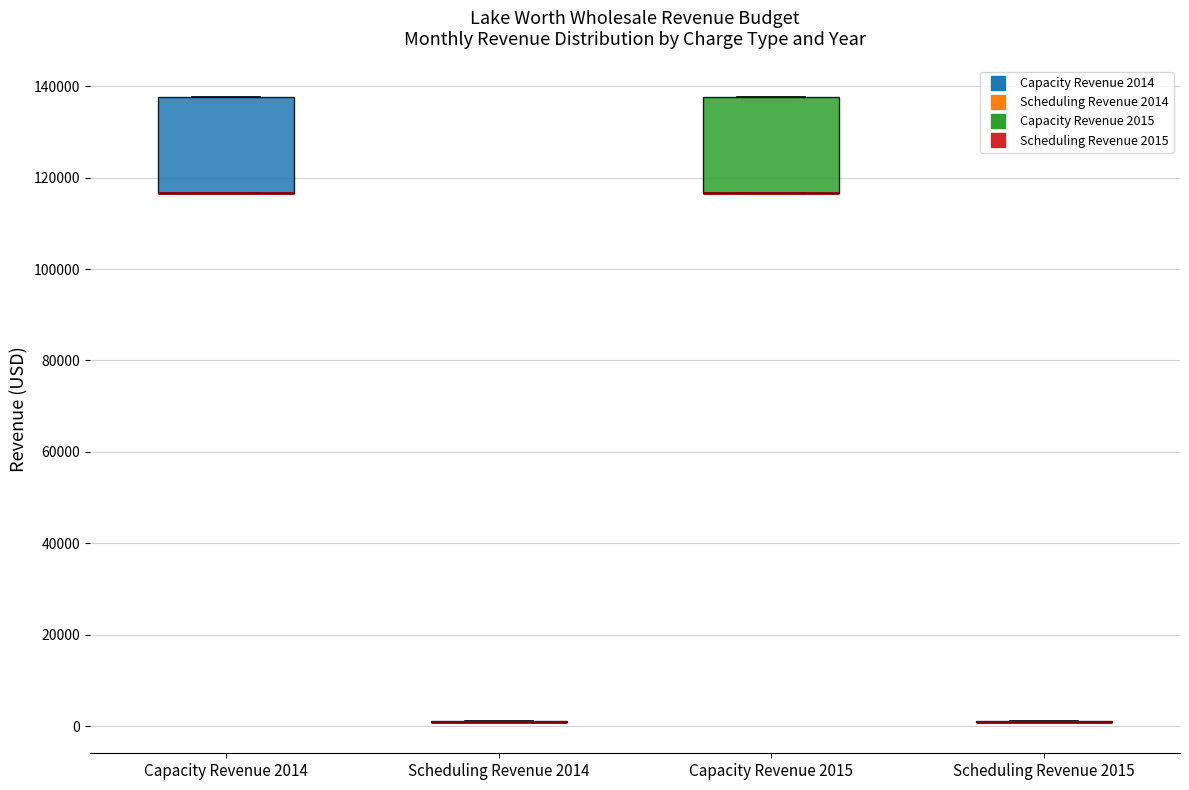

Reading left to right, read every box against the y-axis: the position of its median line, the range the box covers, and the ends of its whiskers. The values are not printed on the chart, so give them approximately, as read against the axis.

Capacity Revenue 2014: median 116000 (drawn on the box's lower edge), box 116000 to 138000, whiskers 116000 to 138000
Scheduling Revenue 2014: box collapsed to a line at 0, whiskers 0 to 2000
Capacity Revenue 2015: median 116000 (drawn on the box's lower edge), box 116000 to 138000, whiskers 116000 to 138000
Scheduling Revenue 2015: box collapsed to a line at 0, whiskers 0 to 2000